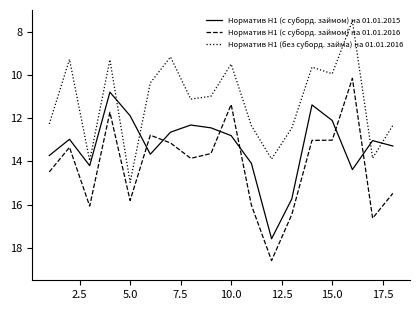

Rank the series by their average value, from highest to lowest.

Норматив Н1 (с суборд. займом) на 01.01.2016, Норматив Н1 (с суборд. займом) на 01.01.2015, Норматив Н1 (без суборд. займа) на 01.01.2016